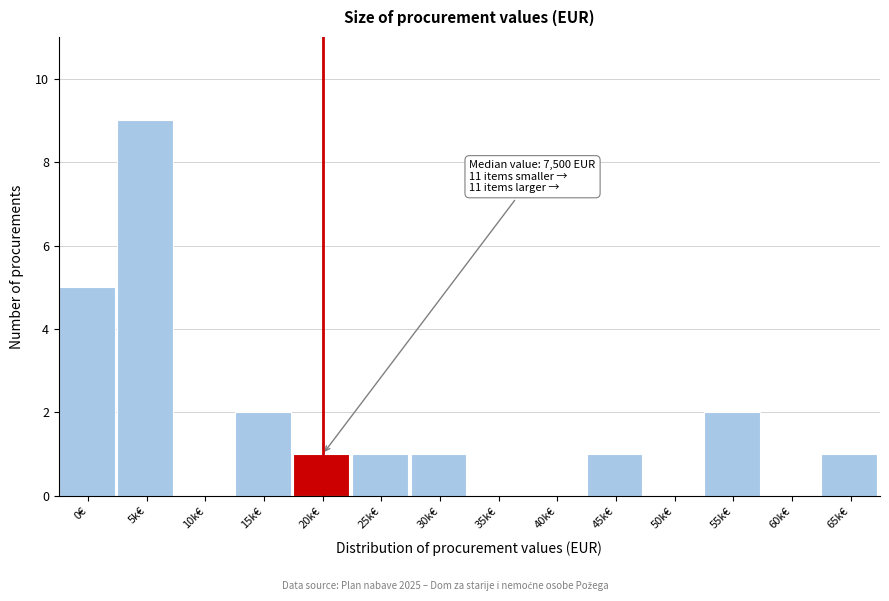

Reading left to right, extract all data points from this chart.

0€=5	5k€=9	10k€=0	15k€=2	20k€=1	25k€=1	30k€=1	35k€=0	40k€=0	45k€=1	50k€=0	55k€=2	60k€=0	65k€=1